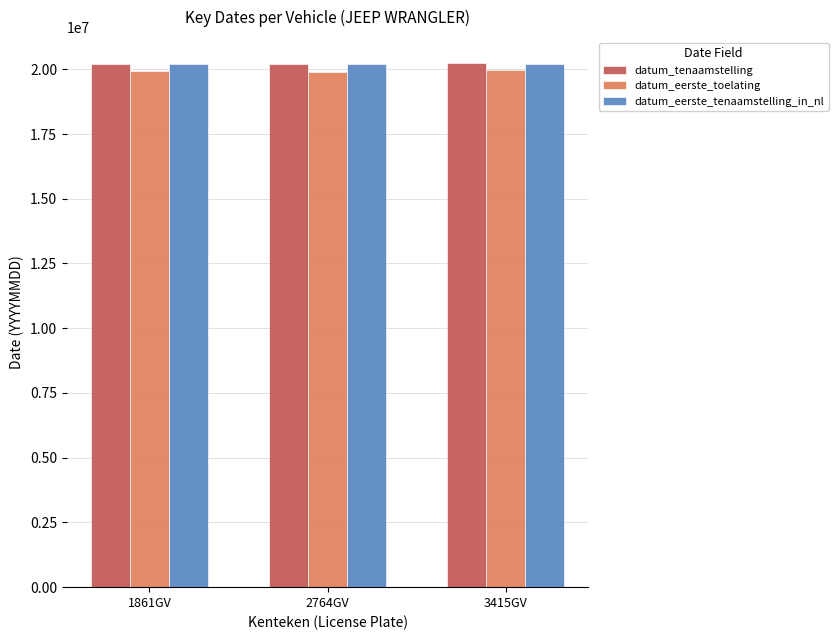

Is it true that datum_eerste_toelating equals 19930630 at 1861GV?

True